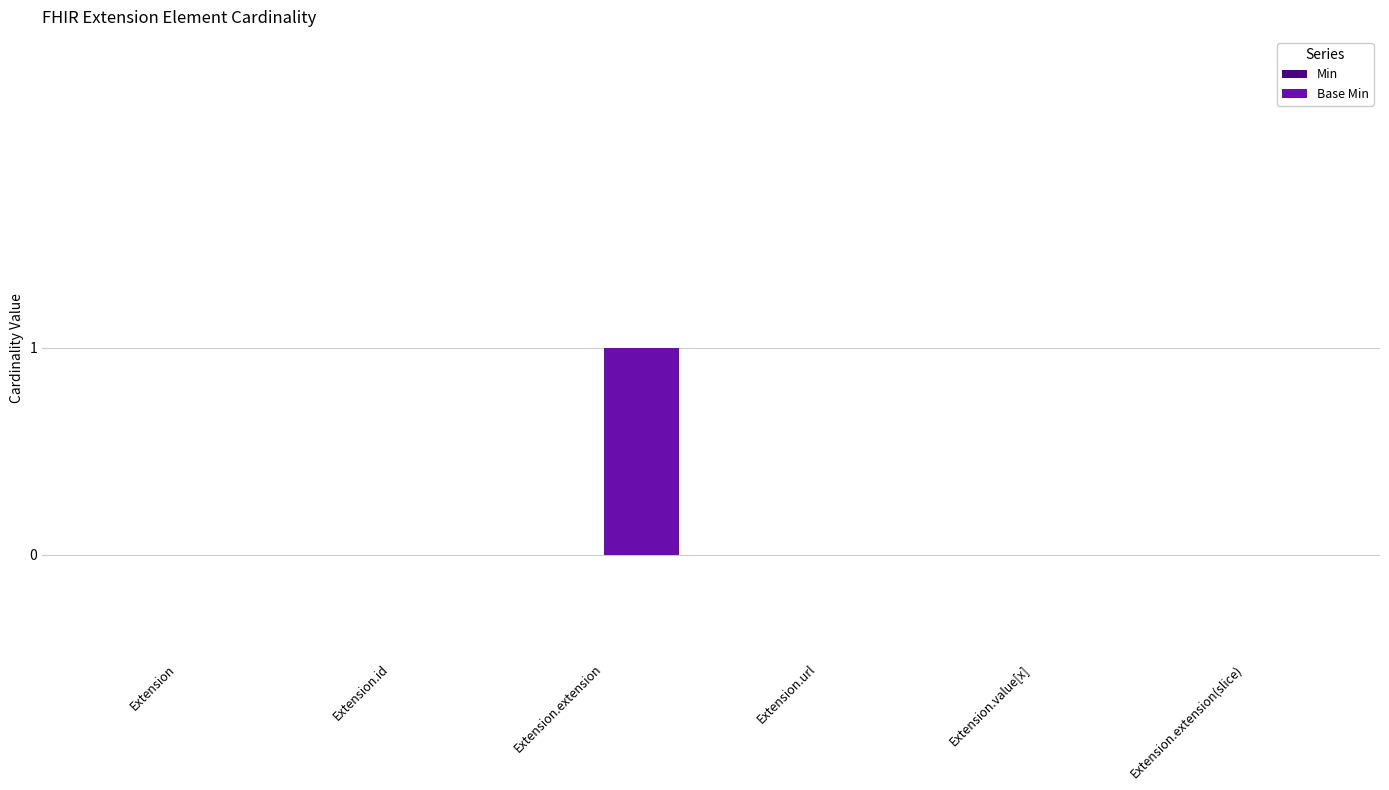

Reading right to left, what are all the values shown in this chart?

Extension.extension(slice)=0	Extension.value[x]=0	Extension.url=0	Extension.extension=1	Extension.id=0	Extension=0